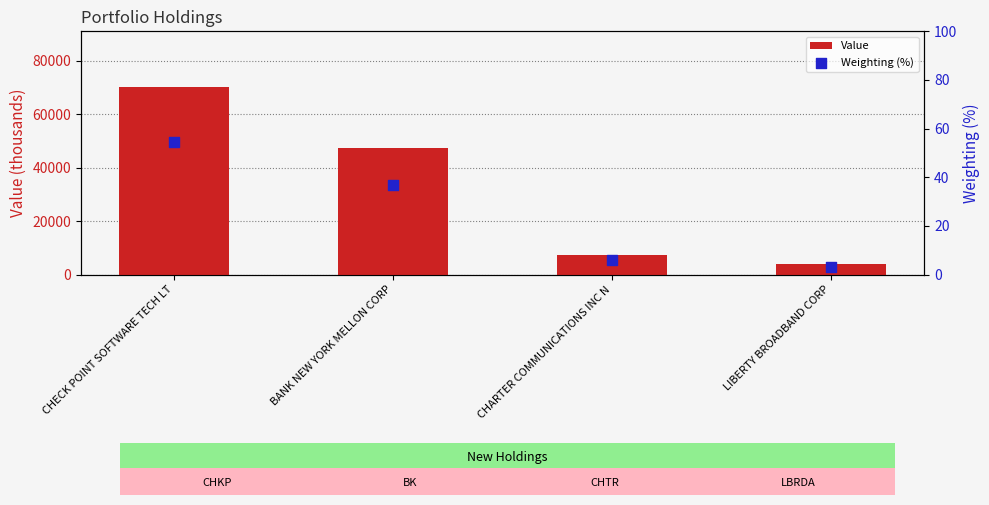

Which series contains the highest Y value?

Value